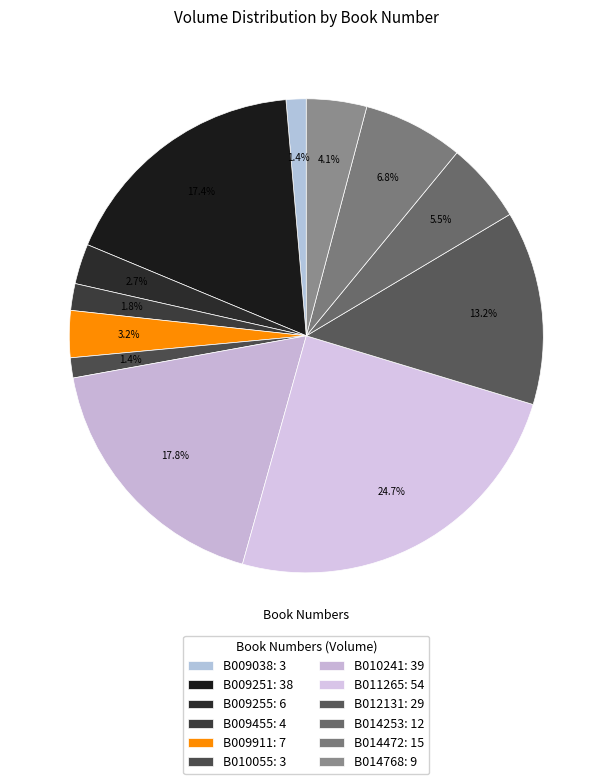

Which slice is the smallest?

B009038